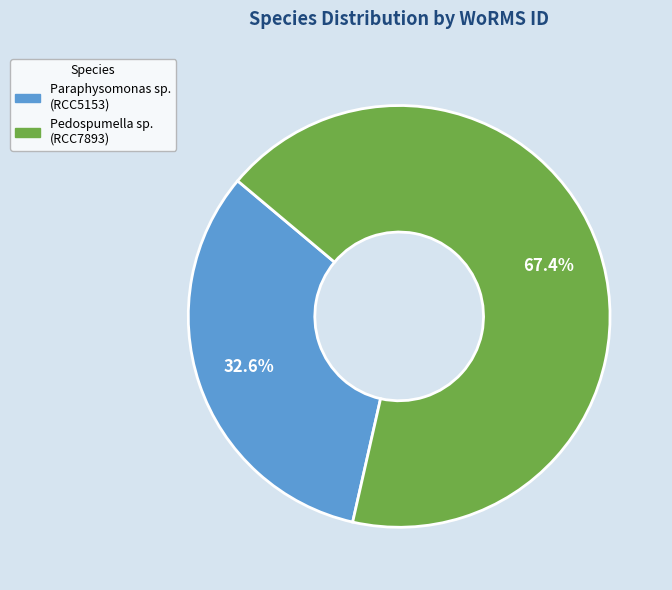

Is there a majority slice in this chart?

Yes